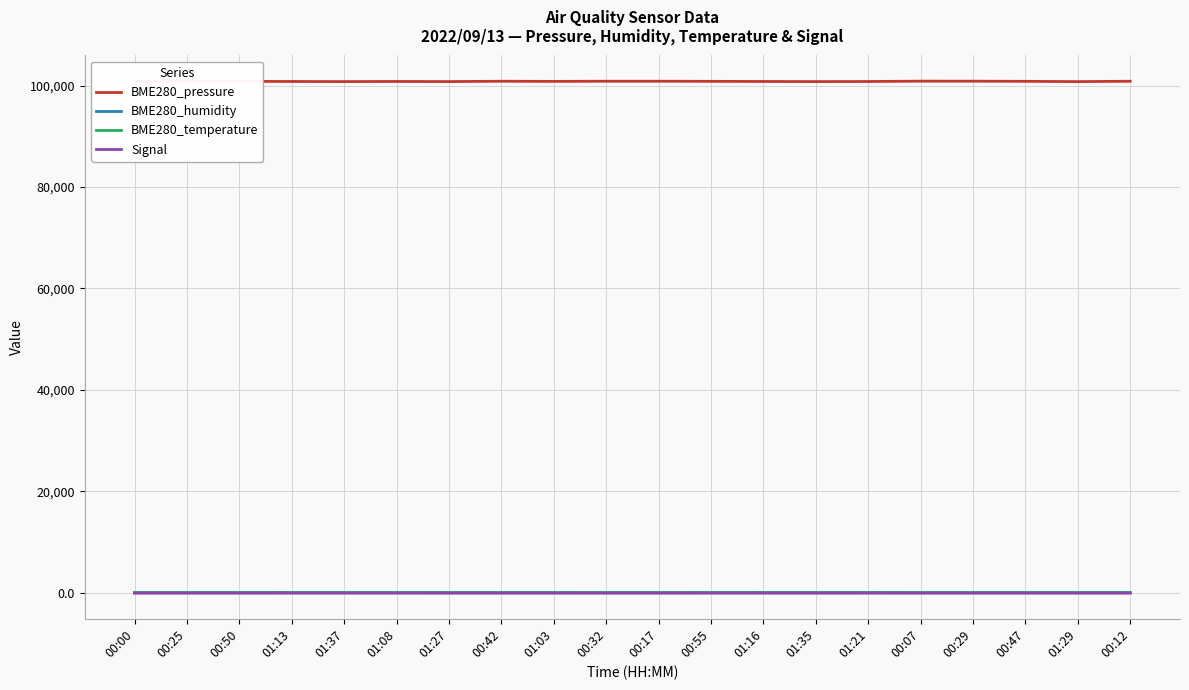

What is the difference between the maximum and minimum values in the BME280_humidity series?

6.4